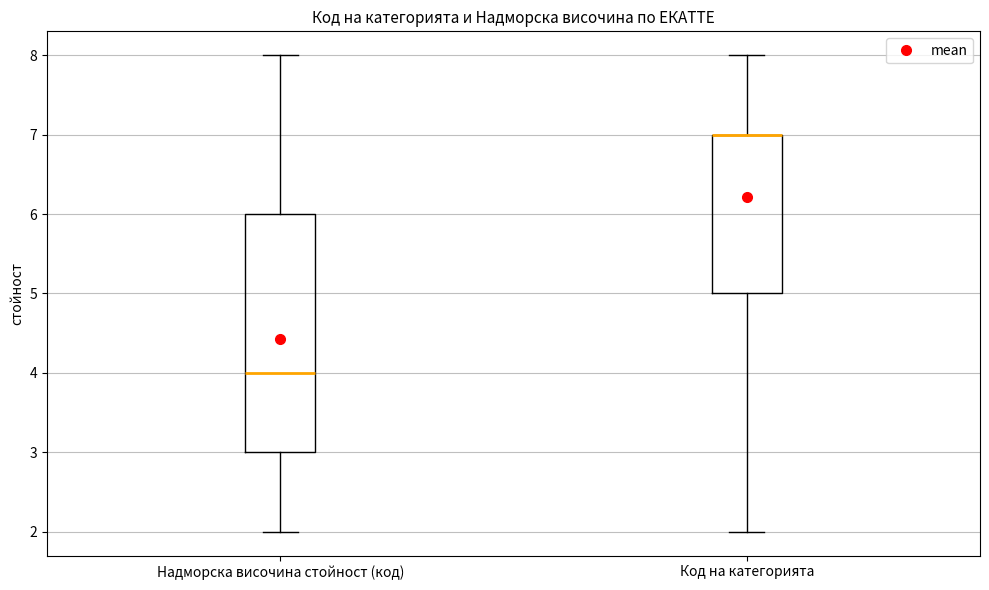

Where does the upper whisker of the box for Надморска височина стойност (код) end on the y-axis? The values are not printed on the chart, so give them approximately, as read against the axis.

8